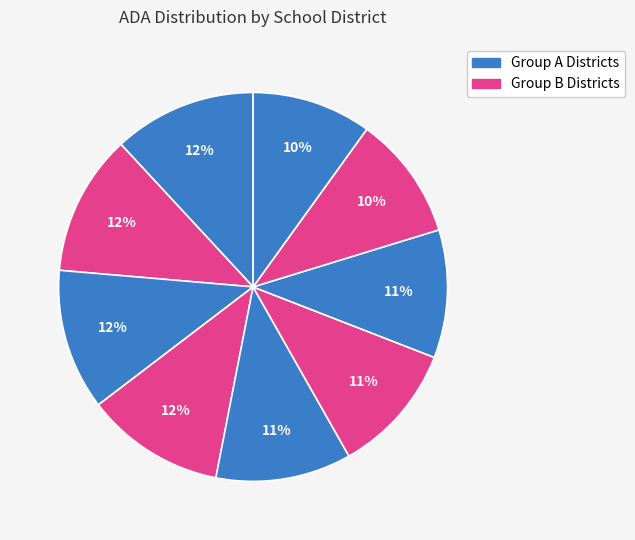

How many slices are in this pie chart?

9